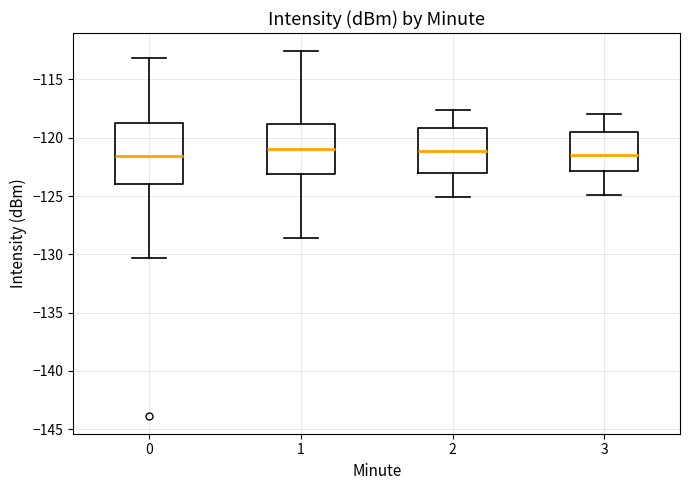

Which box is the tallest, from its lower edge to its upper edge?

0